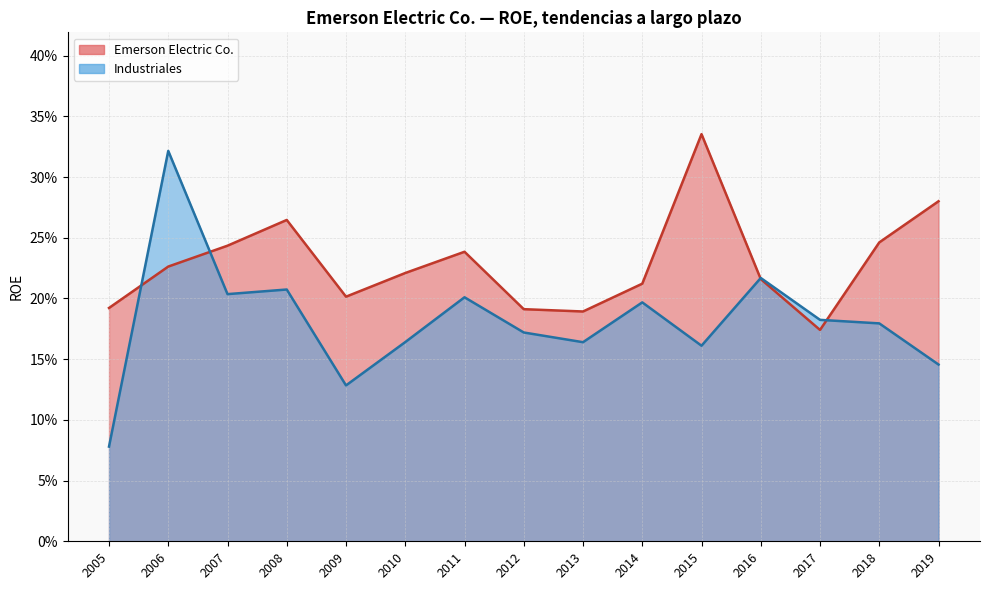

True or false: Emerson Electric Co. has a value of 0.3 at 2006.

False